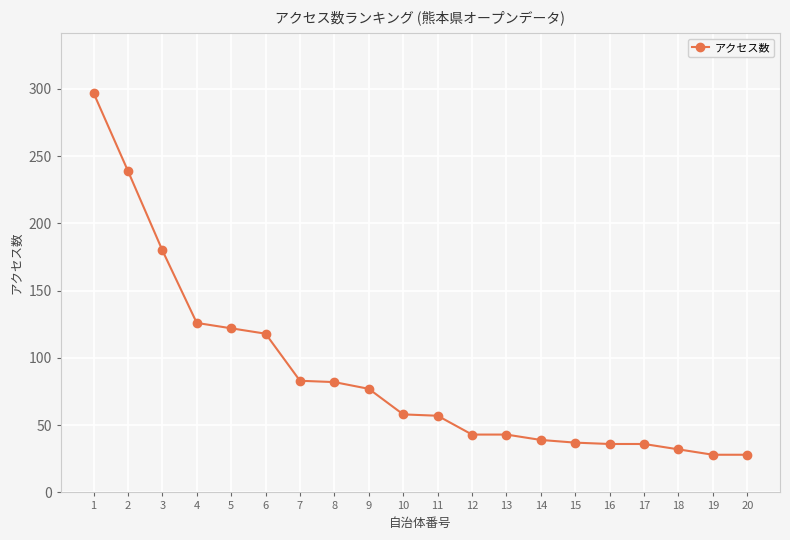

What is the value of the 10th point from the left?

58